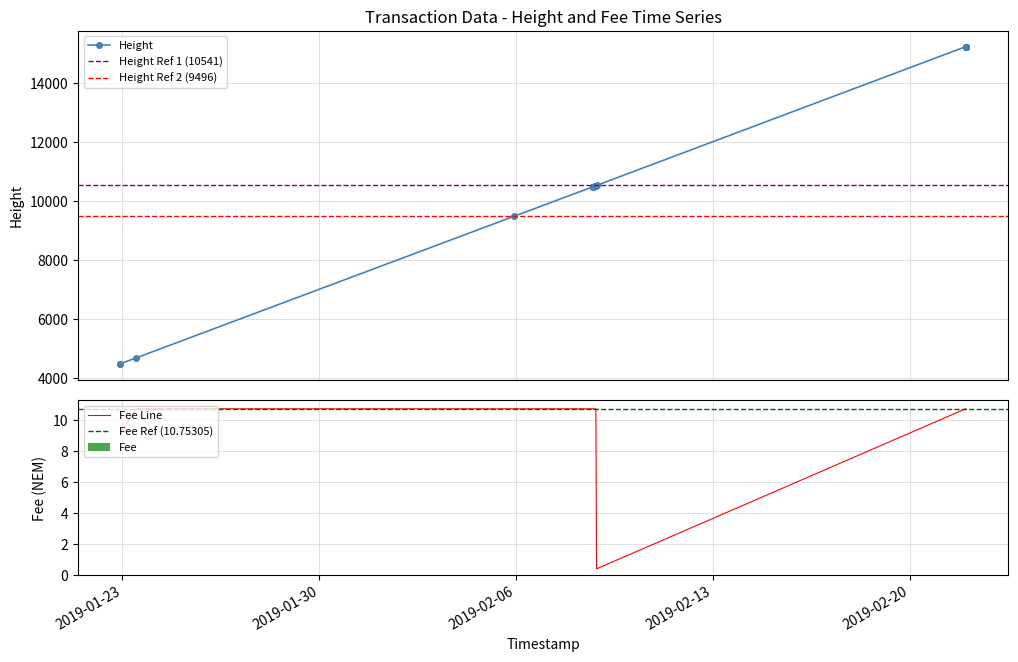

What is the total value across all series at 2019-02-08 19:59:37?

10542.8